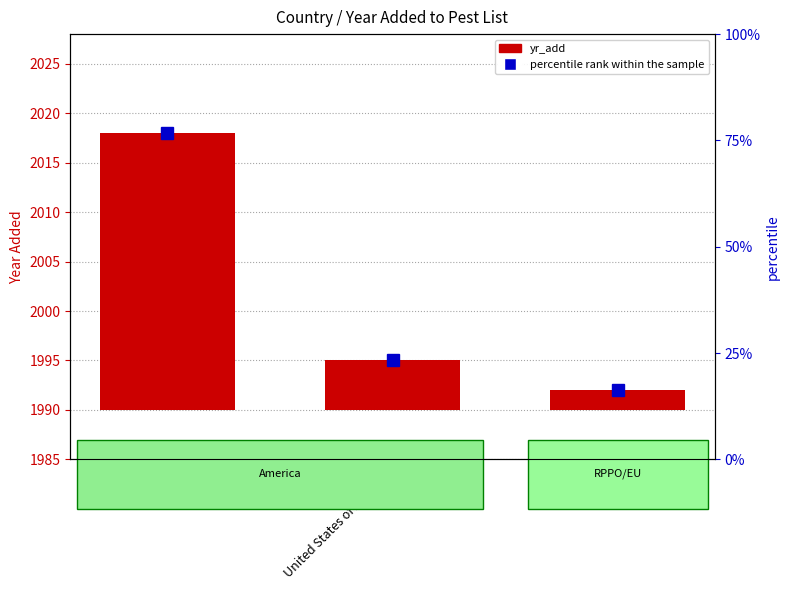

List the labels in order of value, smallest first.

OIRSA, United States of America, Brazil